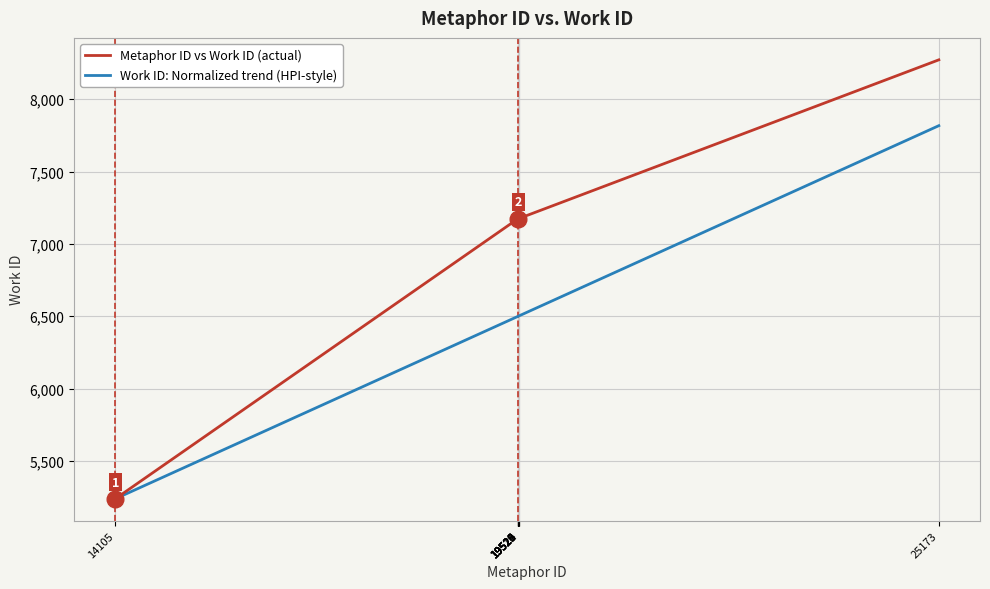

What is the maximum value for Metaphor ID vs Work ID (actual)?

8272.0